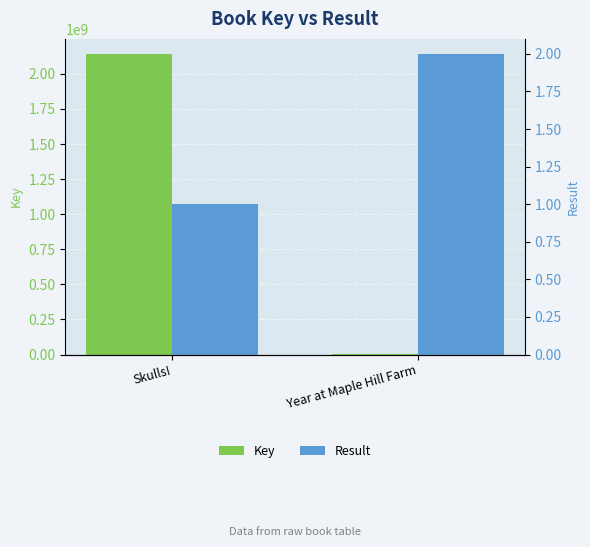

What is the minimum value shown in the chart?

1